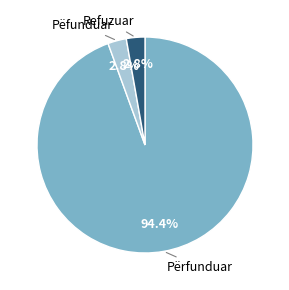

How many segments does this pie chart have?

3